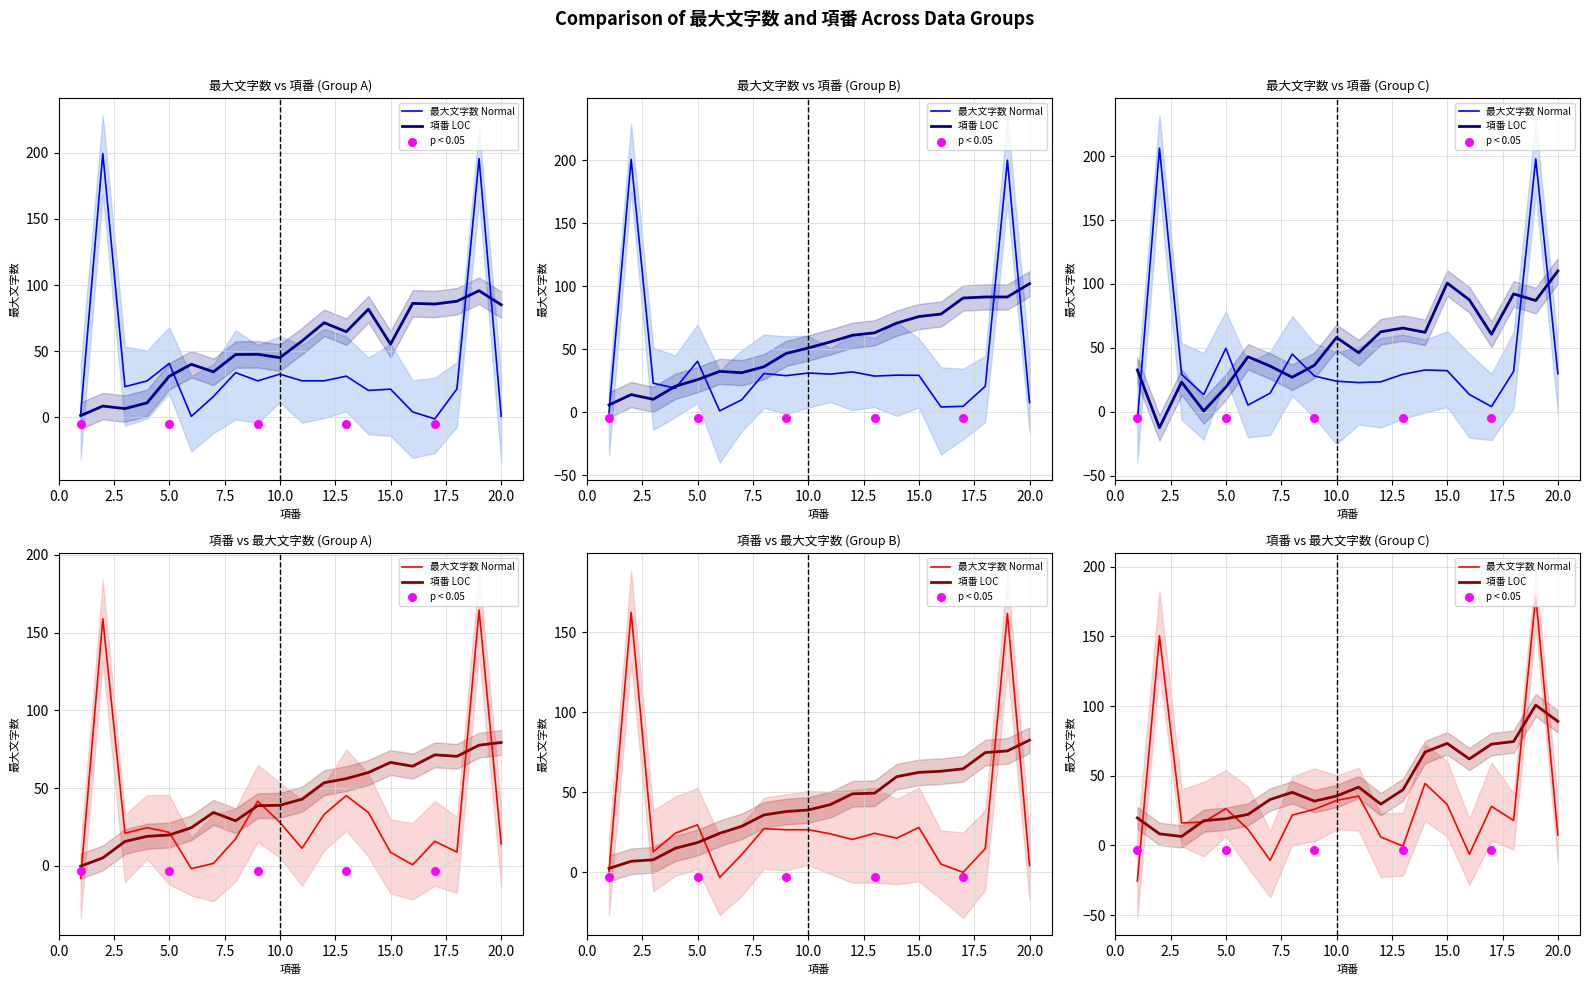

At which category is the sum across all series the highest?

19